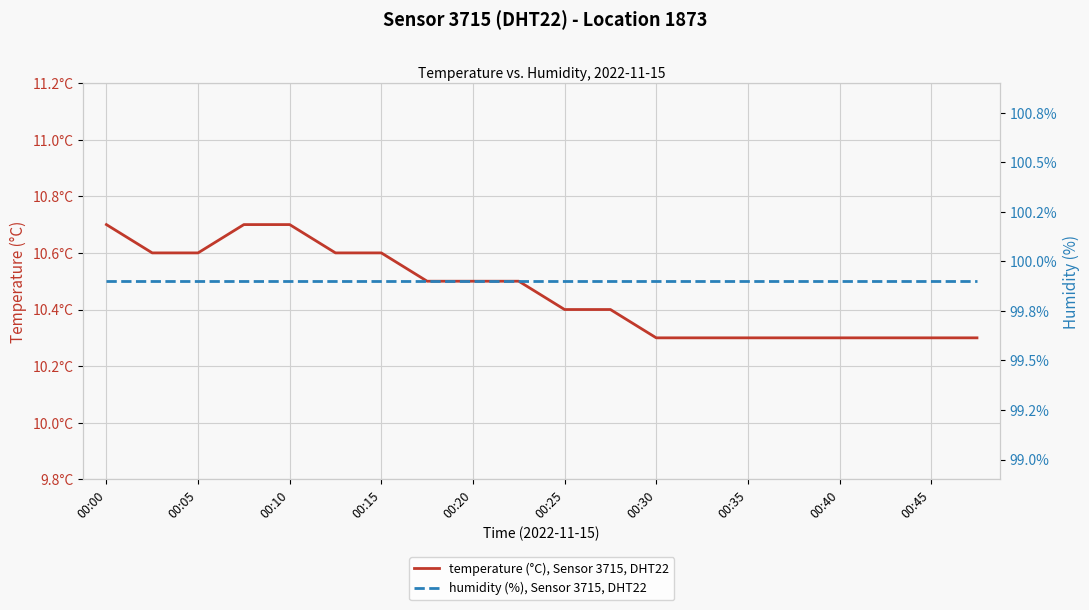

True or false: temperature (°C), Sensor 3715, DHT22 and humidity (%), Sensor 3715, DHT22 cross at least once.

False